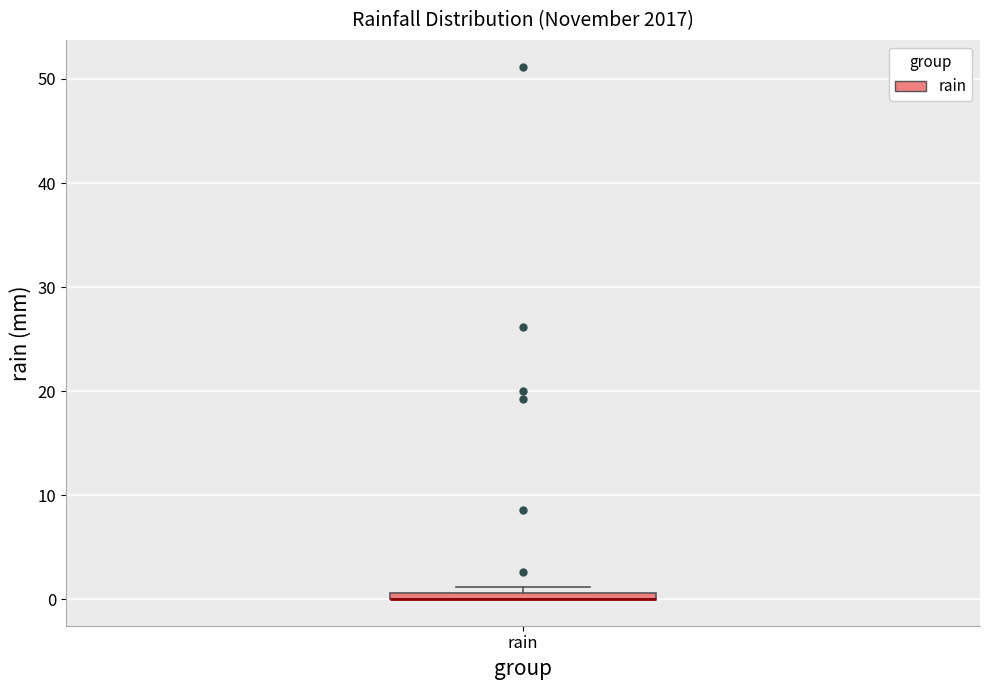

Where is the upper edge of the box for rain on the y-axis? The values are not printed on the chart, so give them approximately, as read against the axis.

1